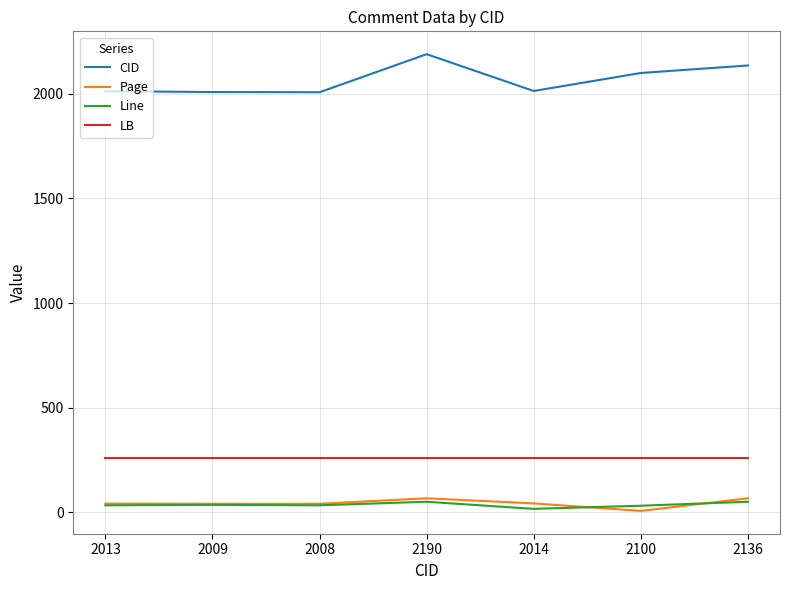

Rank the series at 2014 from lowest to highest value.

Line, Page, LB, CID